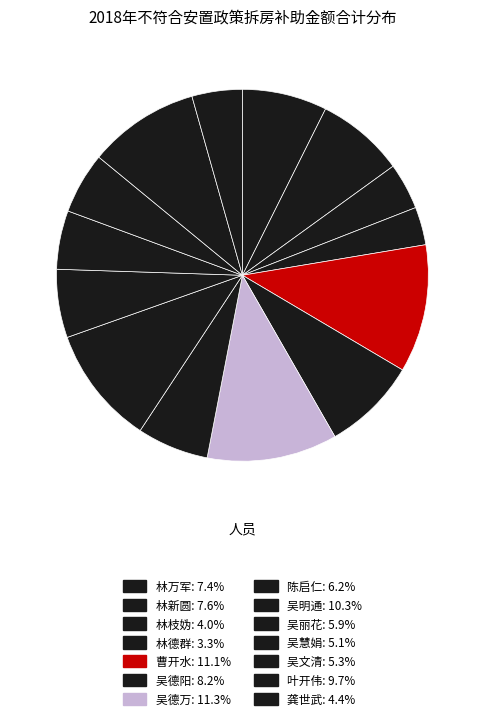

To the nearest percent, what is the combined percentage of 吴丽花 and 曹开水?

17%